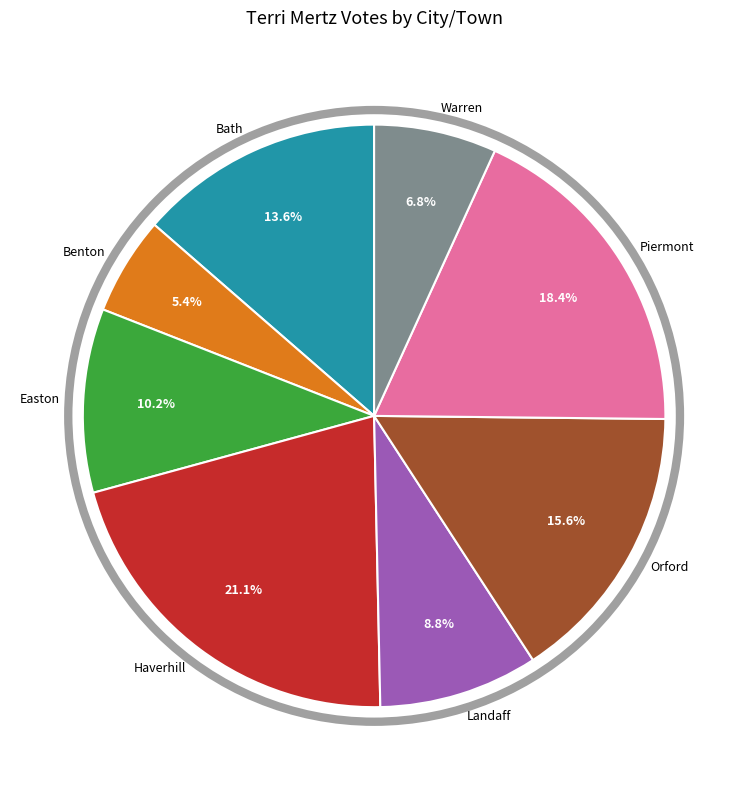

What percentage is the Benton slice, to the nearest percent?

5%